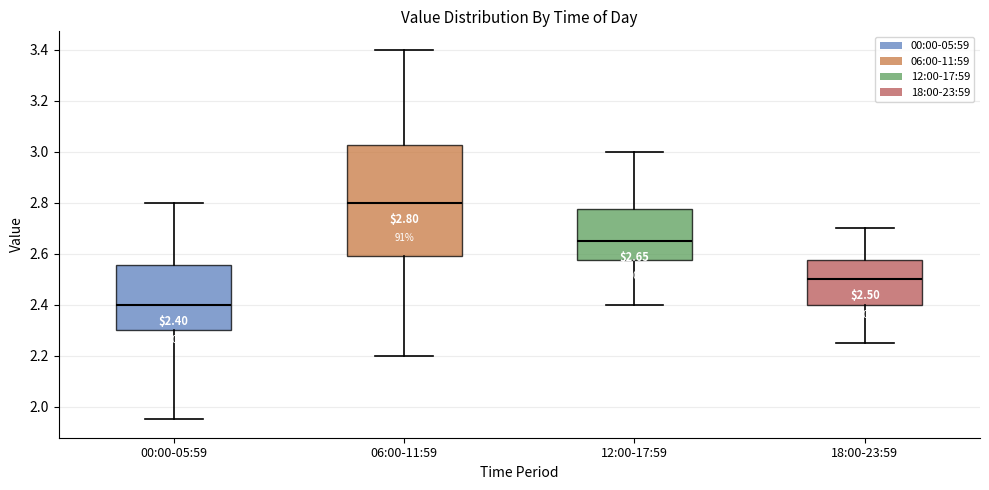

Which box's median line is the lowest?

00:00-05:59